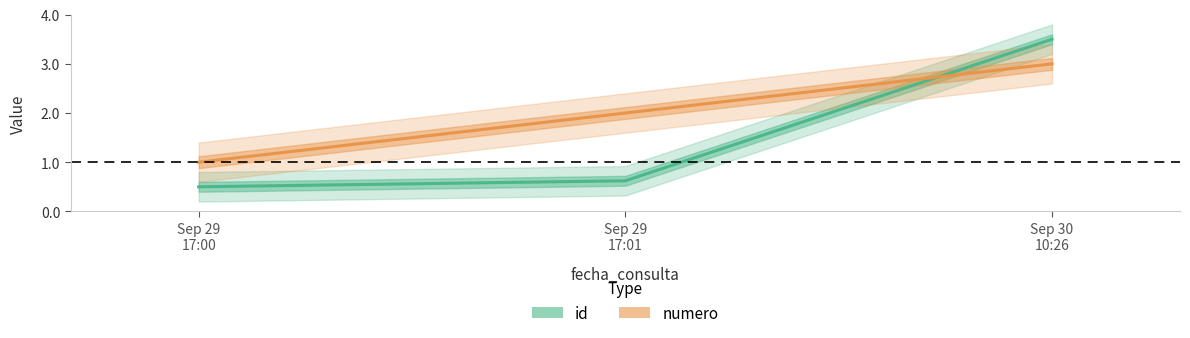

Count the id values in the range 0 to 3.

2